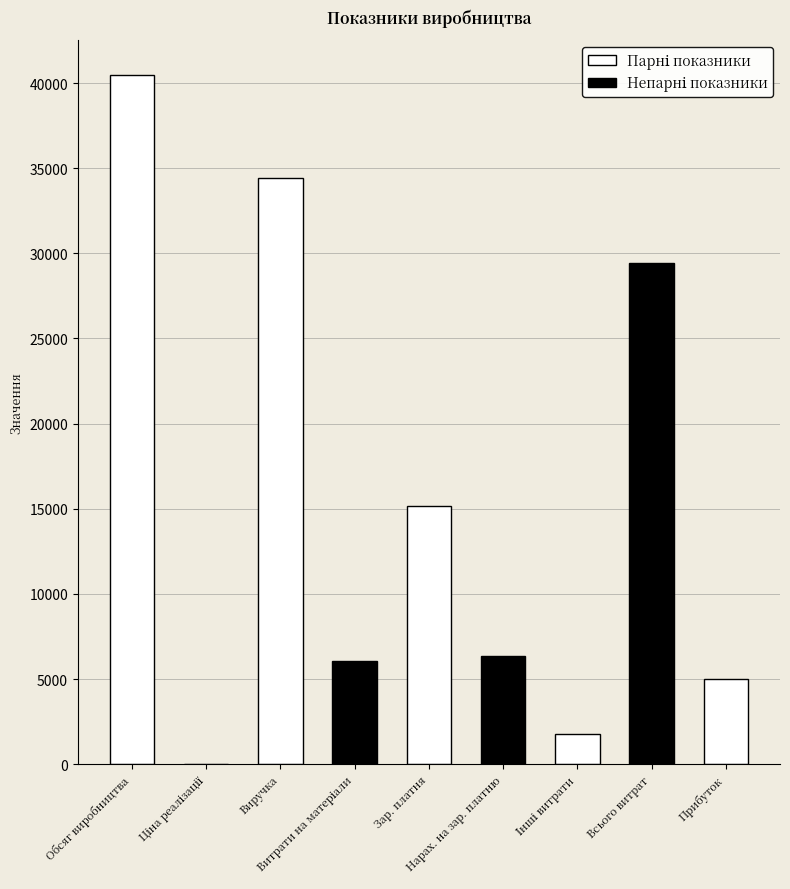

What is the sum of all values?

138749.6